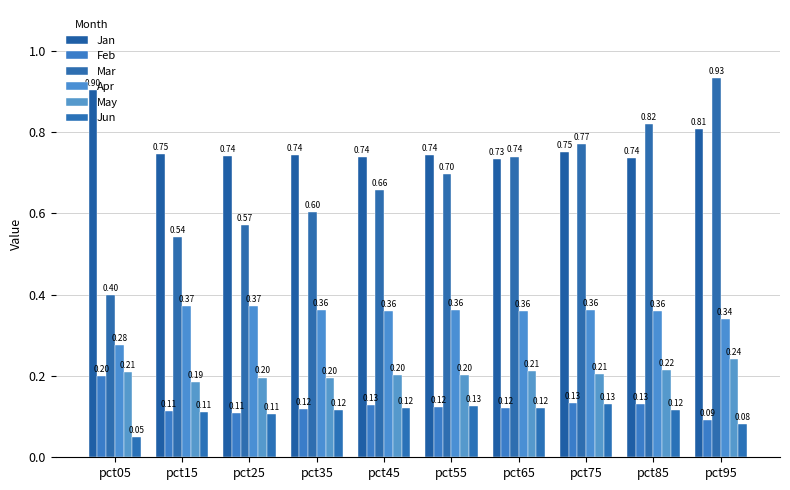

Reading left to right, what are all the values shown in this chart?

Jan: 0.9	0.7	0.7	0.7	0.7	0.7	0.7	0.8	0.7	0.8
Feb: 0.2	0.1	0.1	0.1	0.1	0.1	0.1	0.1	0.1	0.1
Mar: 0.4	0.5	0.6	0.6	0.7	0.7	0.7	0.8	0.8	0.9
Apr: 0.3	0.4	0.4	0.4	0.4	0.4	0.4	0.4	0.4	0.3
May: 0.2	0.2	0.2	0.2	0.2	0.2	0.2	0.2	0.2	0.2
Jun: 0.1	0.1	0.1	0.1	0.1	0.1	0.1	0.1	0.1	0.1